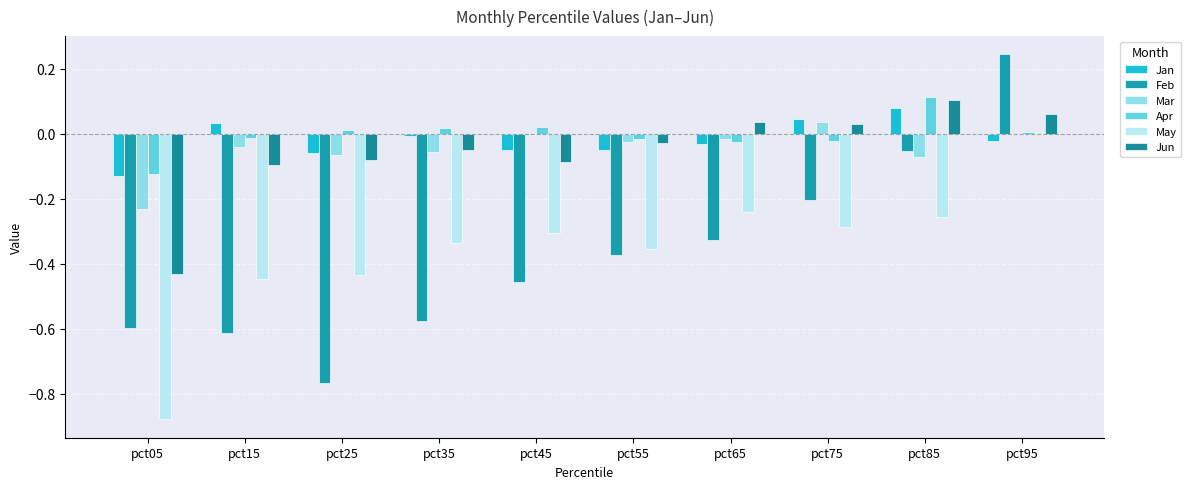

What is the value of the Feb bar at the 1st from the left?

-0.6